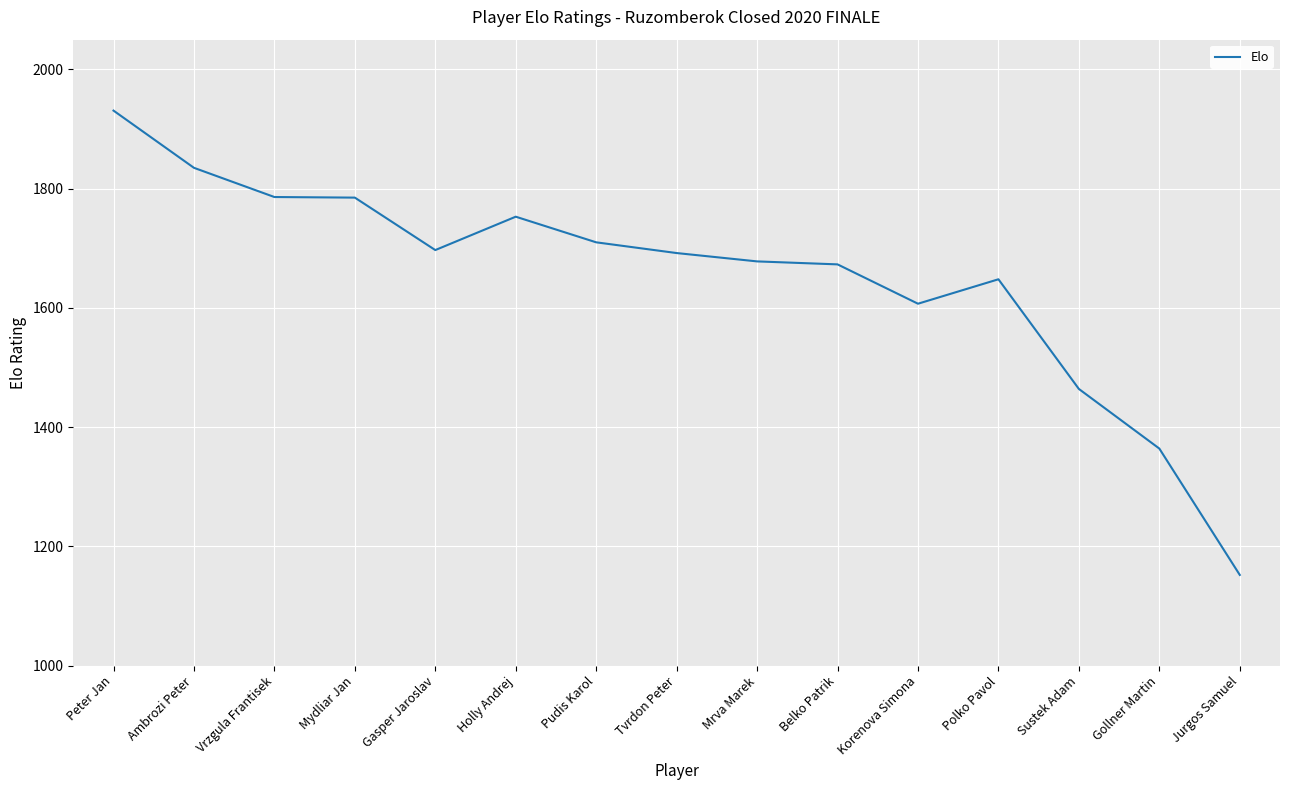

What is the ratio of the value at Holly Andrej to the value at Gollner Martin?

1.3